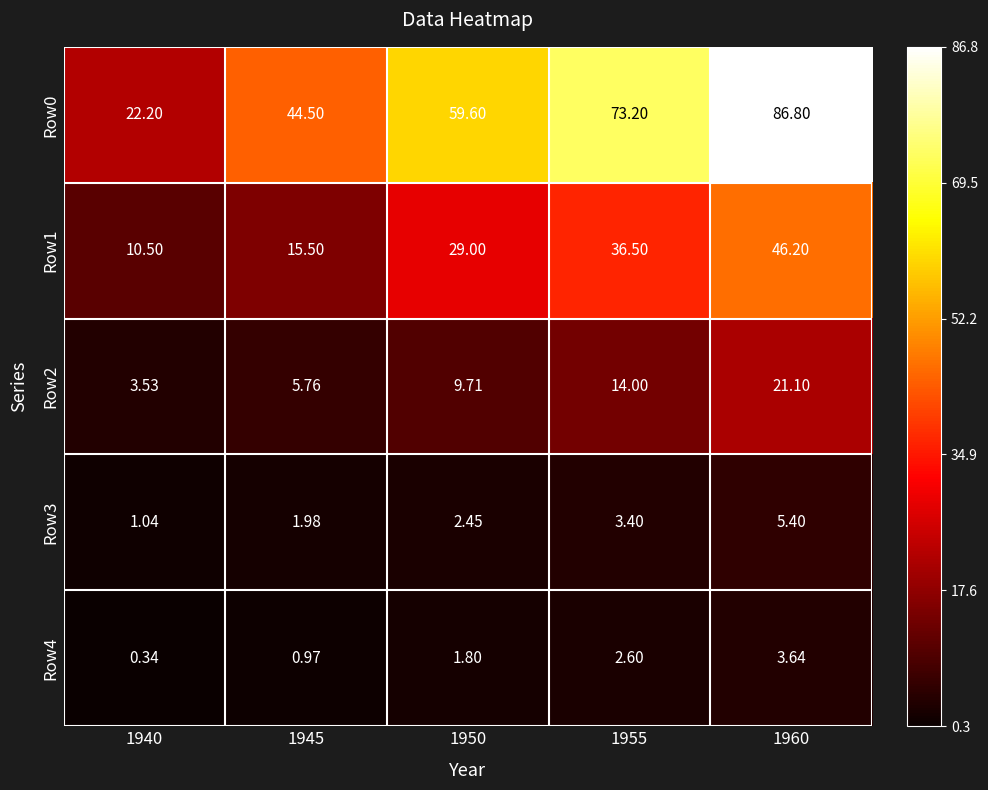

Is the value of Row2 at 1950 greater than the value of Row0 at 1955?

No